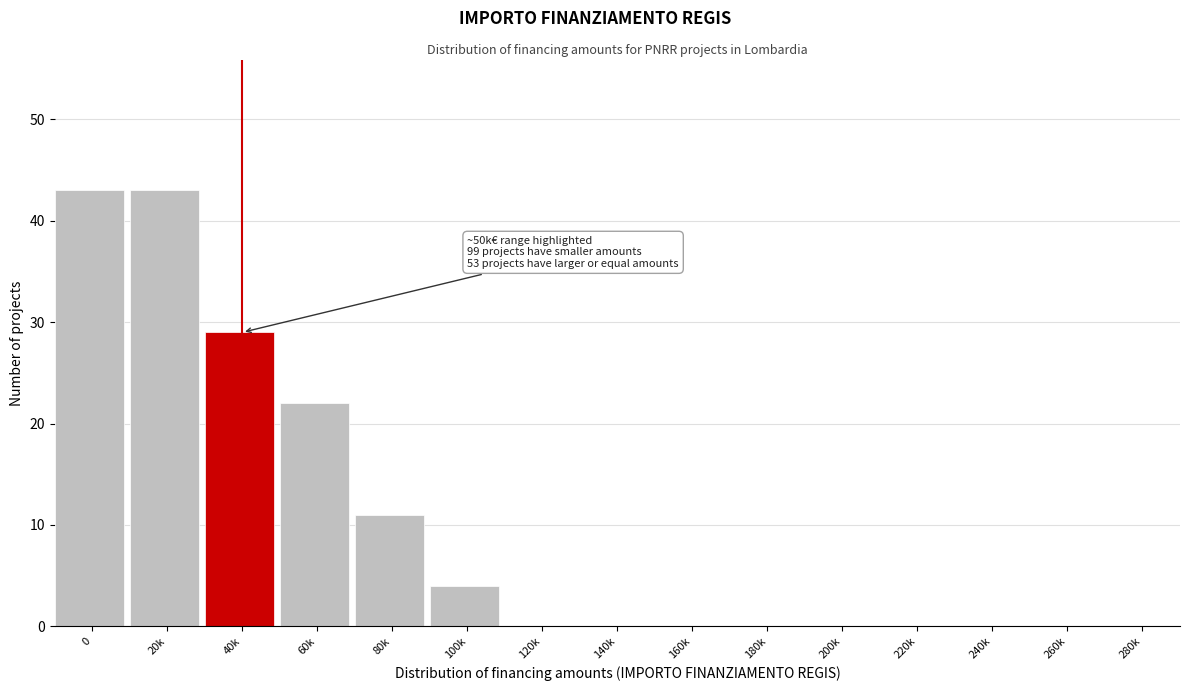

Reading left to right, list all the values displayed in this chart.

0=43	20k=43	40k=29	60k=22	80k=11	100k=4	120k=0	140k=0	160k=0	180k=0	200k=0	220k=0	240k=0	260k=0	280k=0